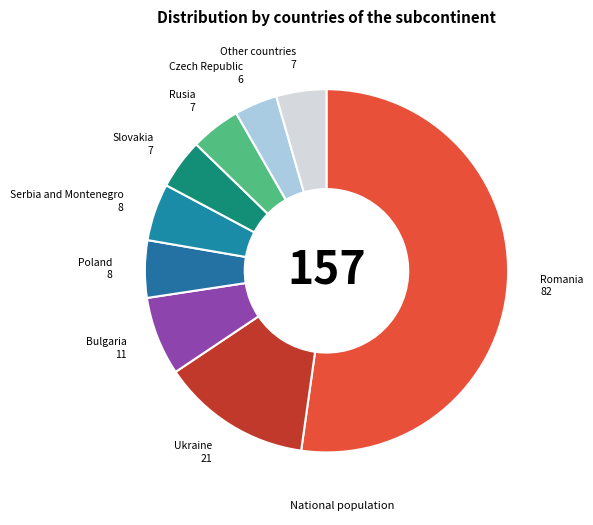

Does any single category account for the majority?

Yes